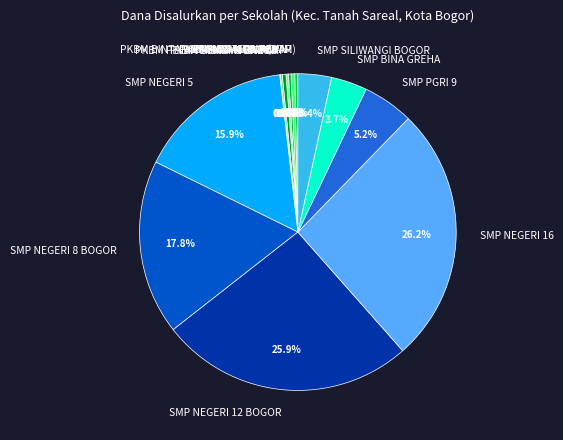

Which has a higher value, SMP NEGERI 5 or SMP BINA GREHA?

SMP NEGERI 5